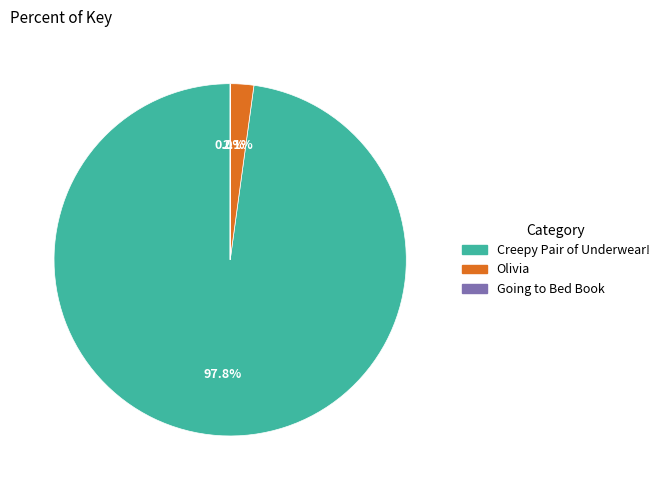

Is the sum of Creepy Pair of Underwear! and Olivia greater than half?

Yes